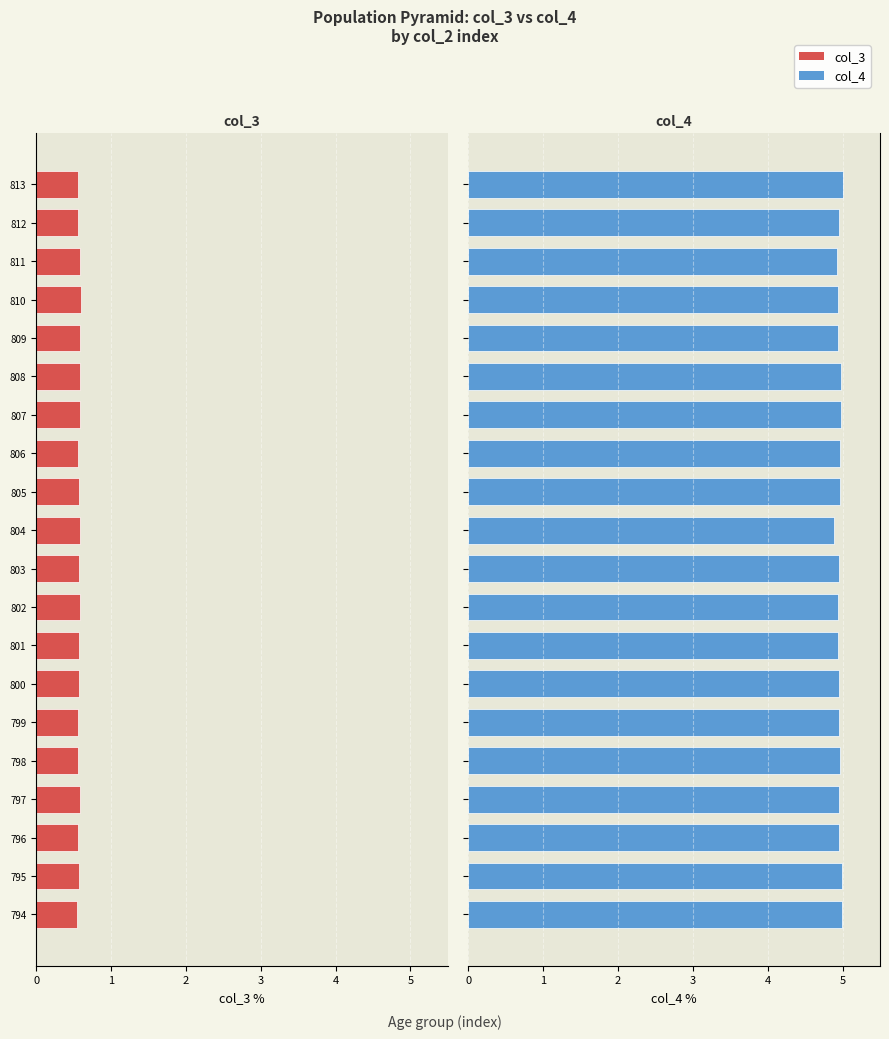

What are all the series names shown in the legend?

col_3, col_4